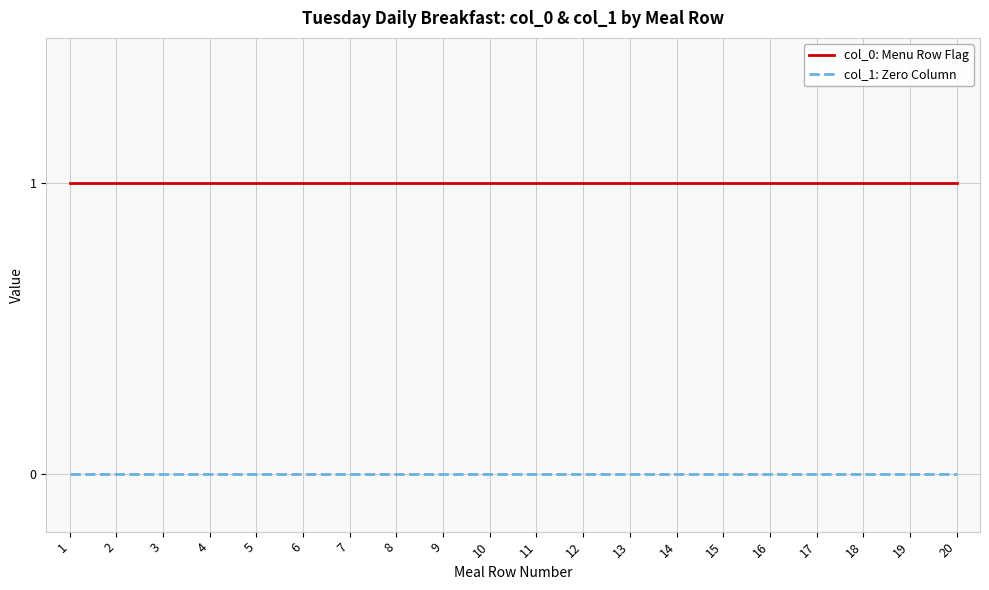

True or false: col_0: Menu Row Flag and col_1: Zero Column intersect in this chart.

False